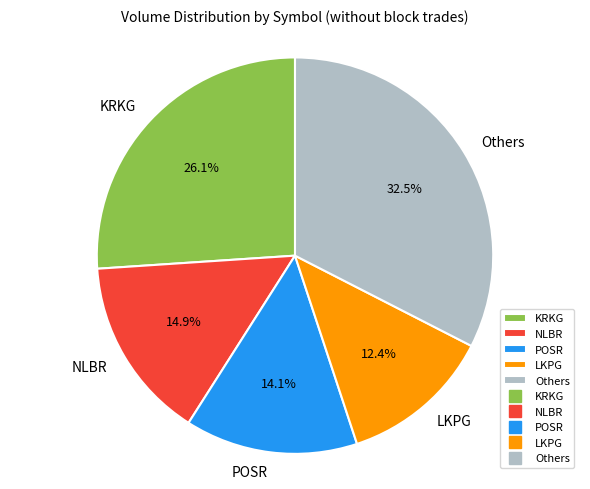

To the nearest percent, what portion does KRKG represent?

26%